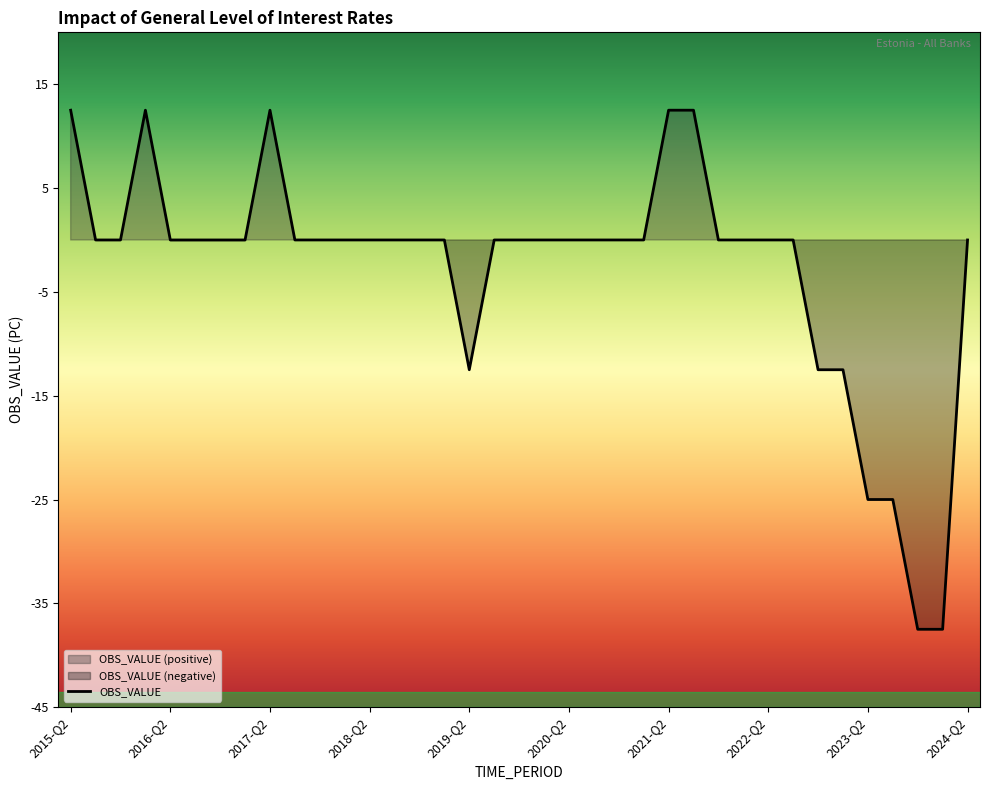

At which label is the value closest to -12?

2019-Q2